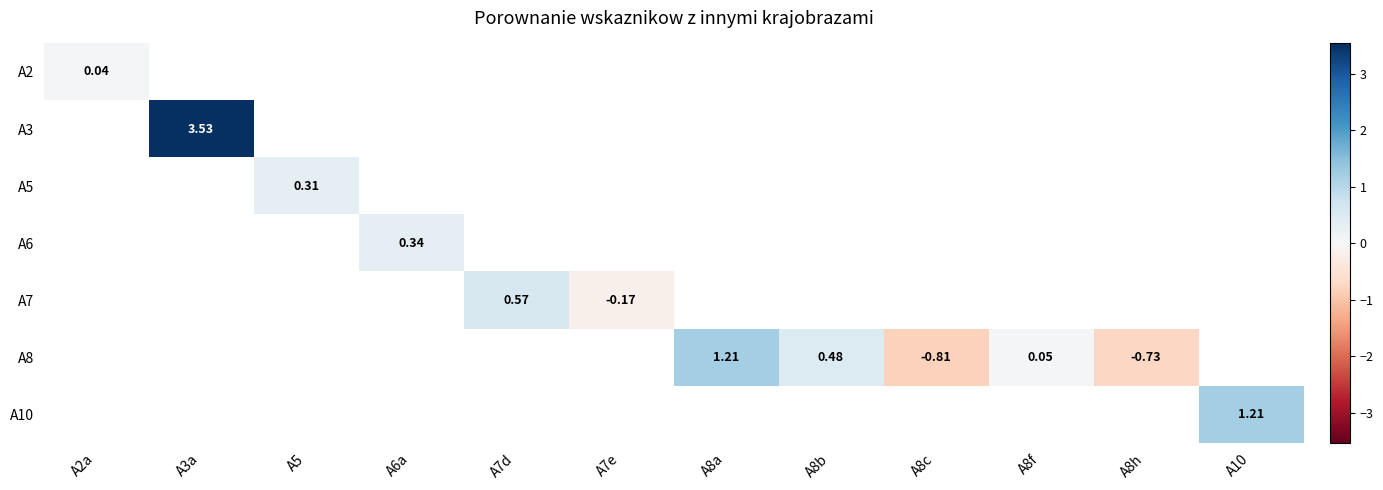

List the labels in order of A10 value, smallest first.

A2a, A3a, A5, A6a, A7d, A7e, A8a, A8b, A8c, A8f, A8h, A10